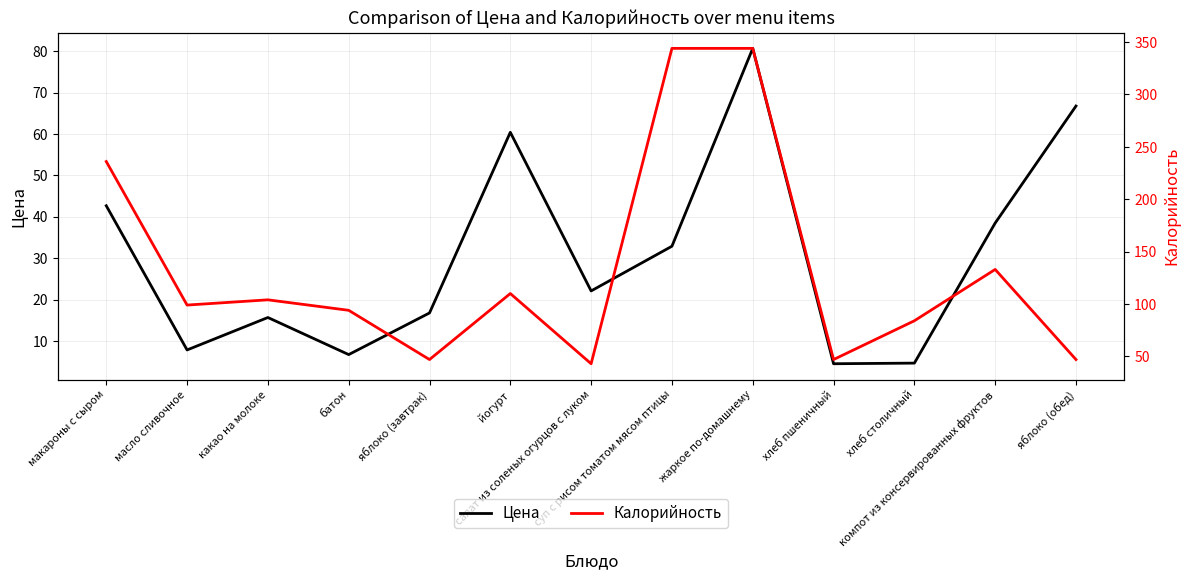

At how many categories does at least one series exceed 336?

2